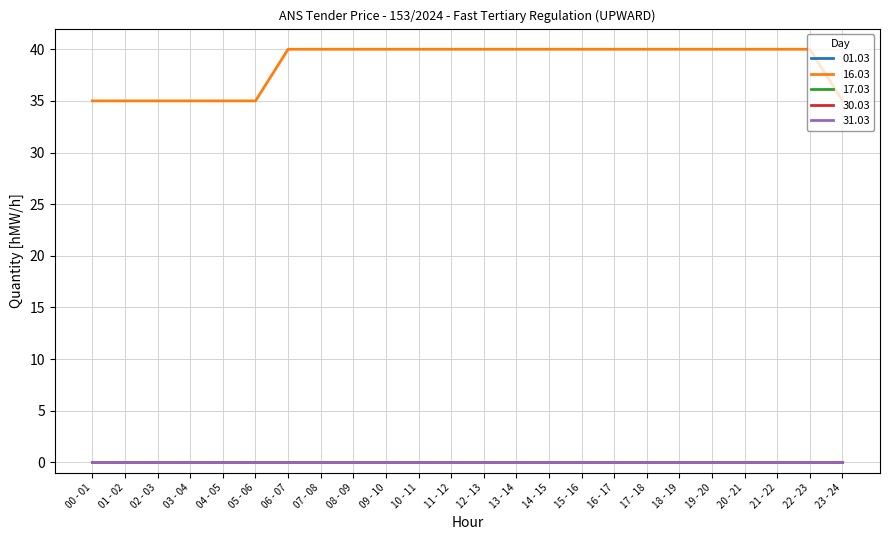

List the labels in order of 01.03 value, largest first.

00 - 01, 01 - 02, 02 - 03, 03 - 04, 04 - 05, 05 - 06, 06 - 07, 07 - 08, 08 - 09, 09 - 10, 10 - 11, 11 - 12, 12 - 13, 13 - 14, 14 - 15, 15 - 16, 16 - 17, 17 - 18, 18 - 19, 19 - 20, 20 - 21, 21 - 22, 22 - 23, 23 - 24